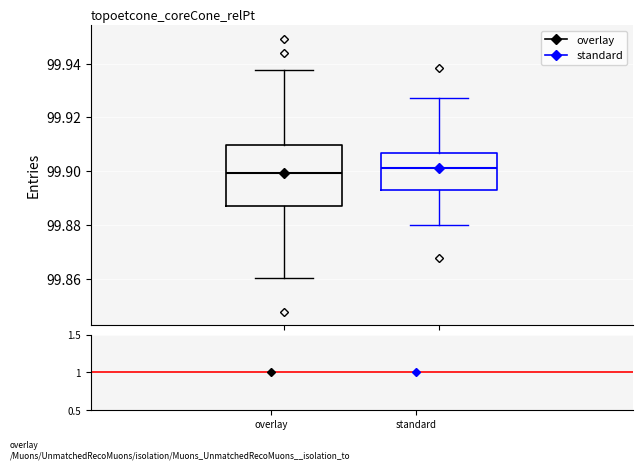

Reading left to right, read every box against the y-axis: the position of its median line, the range the box covers, and the ends of its whiskers. The values are not printed on the chart, so give them approximately, as read against the axis.

overlay: median 99.900, box 99.886 to 99.910, whiskers 99.860 to 99.938
standard: median 99.902, box 99.894 to 99.906, whiskers 99.880 to 99.928